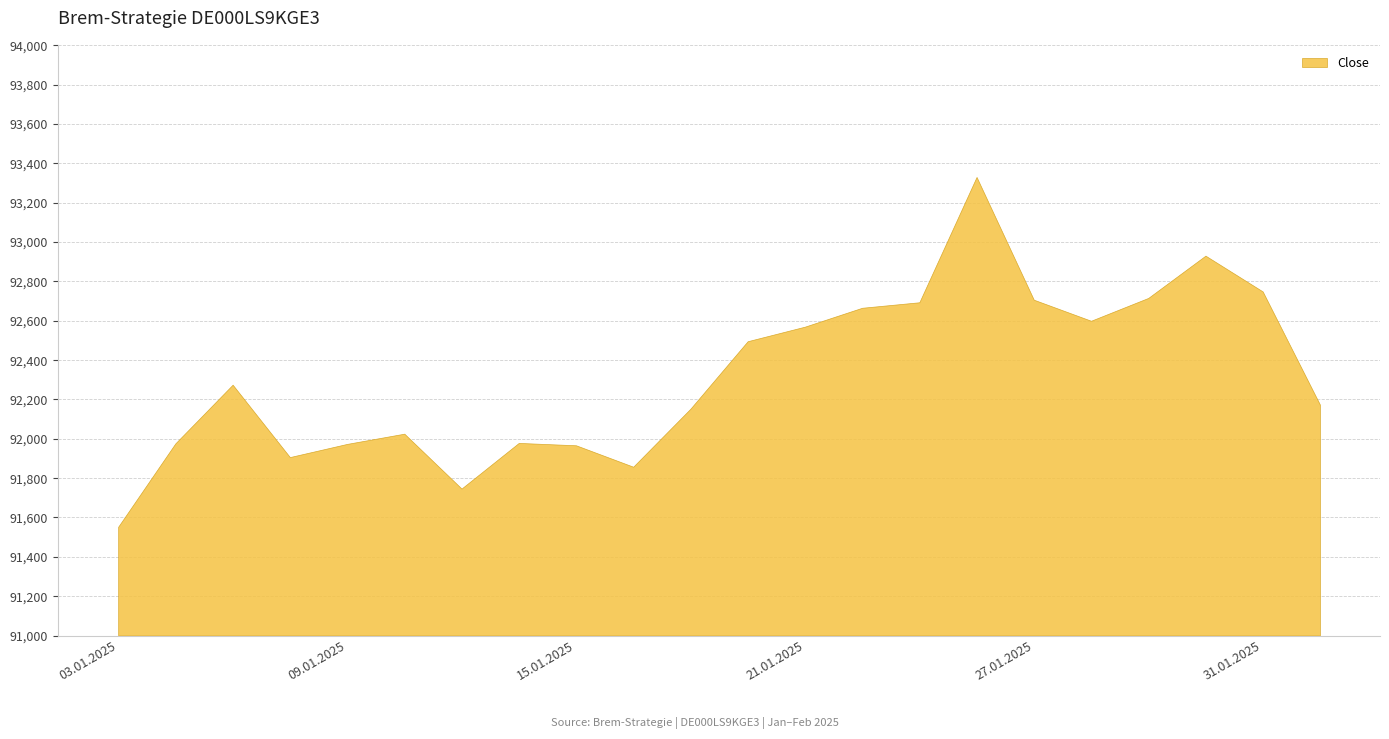

At which label does the data first exceed 92275?

20.01.2025